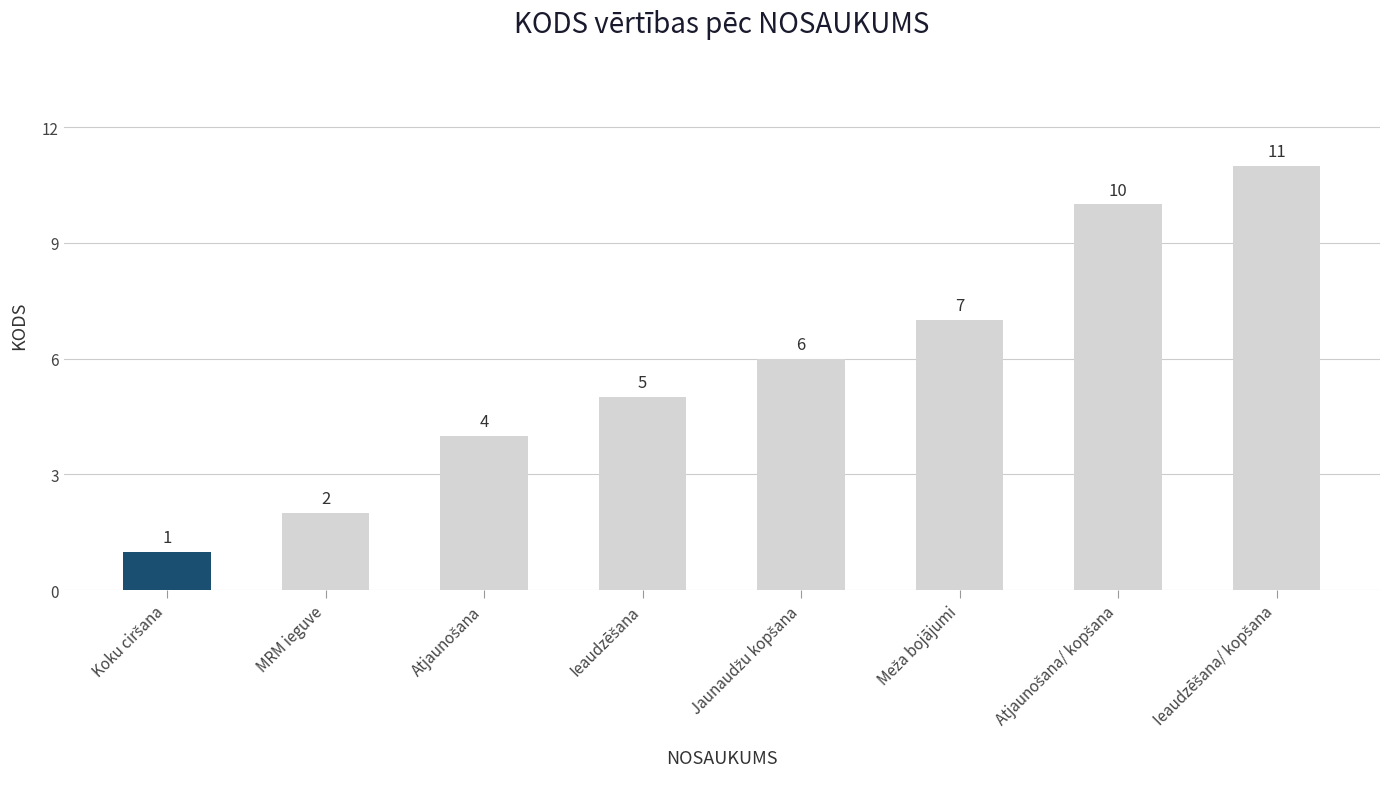

The value at MRM ieguve is 2. True or false?

True